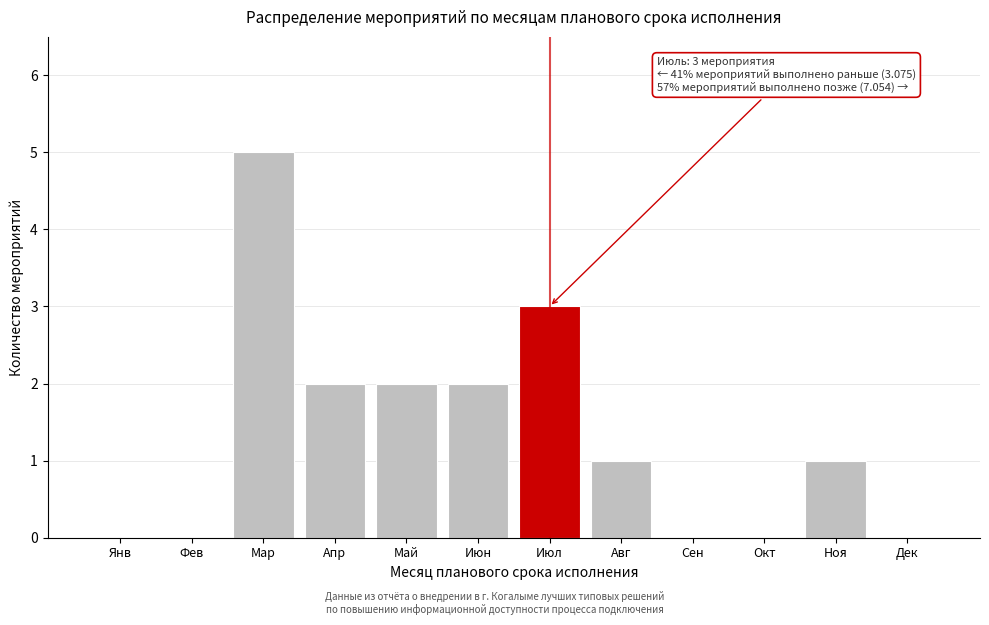

Reading left to right, list all the values displayed in this chart.

Янв=0	Фев=0	Мар=5	Апр=2	Май=2	Июн=2	Июл=3	Авг=1	Сен=0	Окт=0	Ноя=1	Дек=0